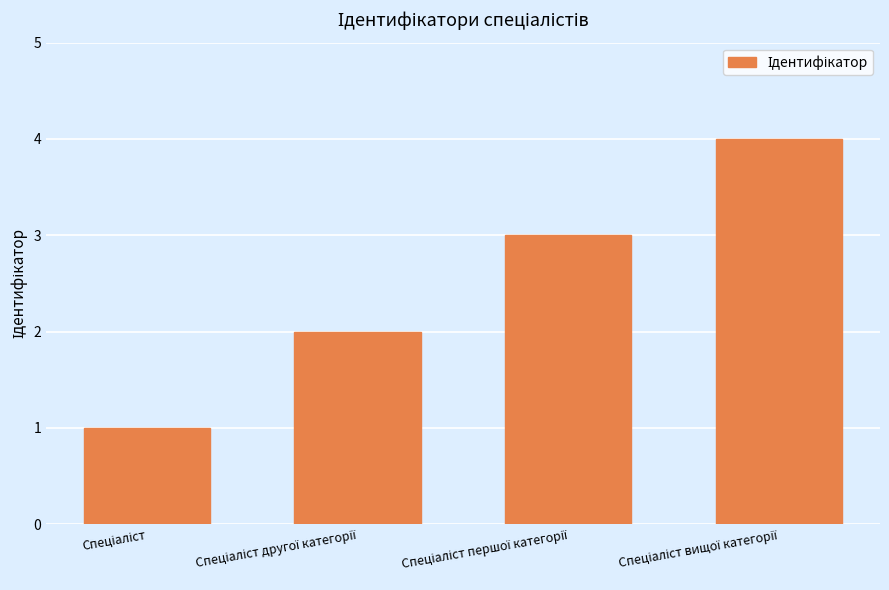

What is the value of the 1st bar from the left?

1